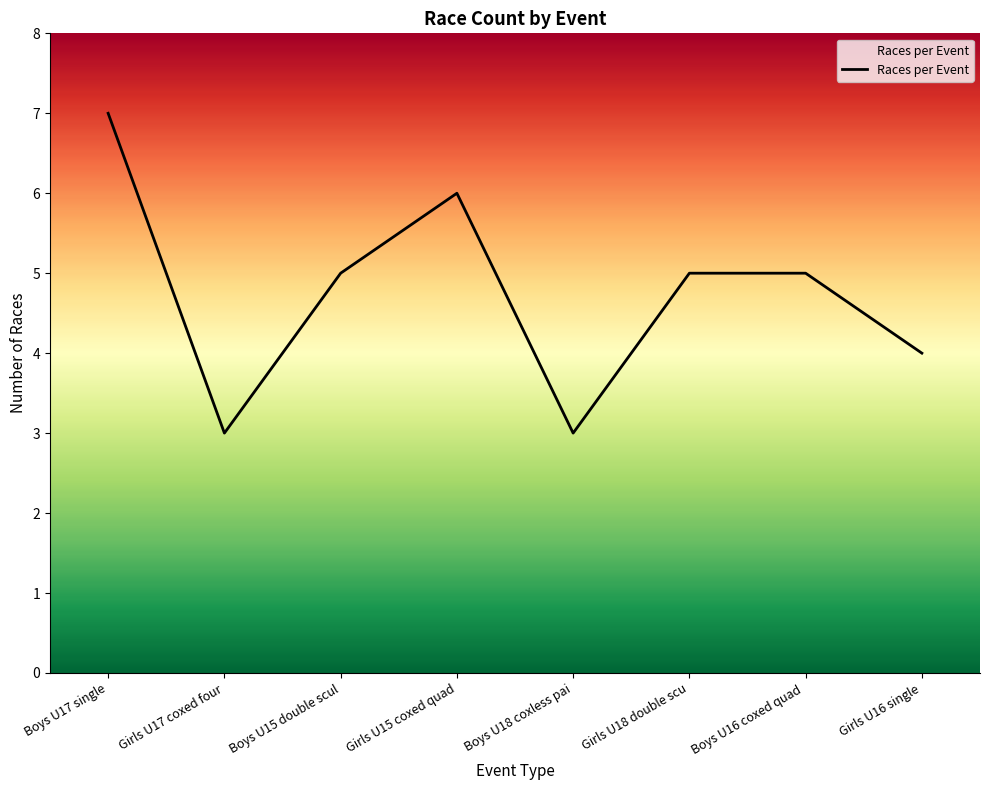

The value at Boys U18 coxless pai is 5. True or false?

False